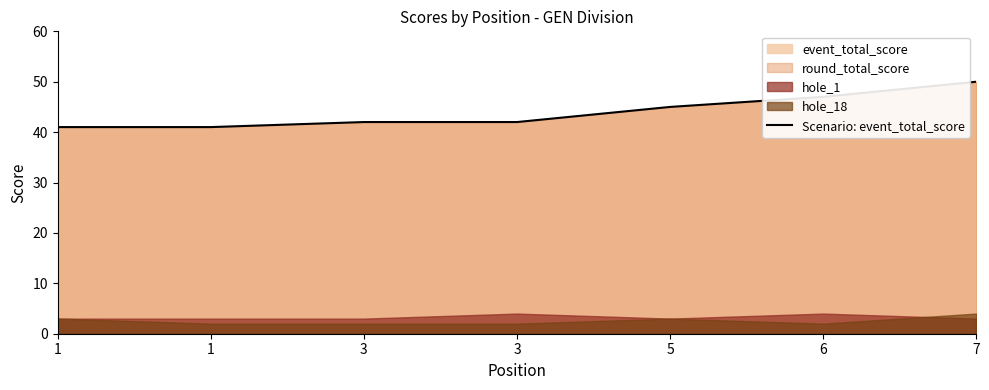

Reading left to right, extract all data points from this chart.

1=41	1=41	3=42	3=42	5=45	6=47	7=50